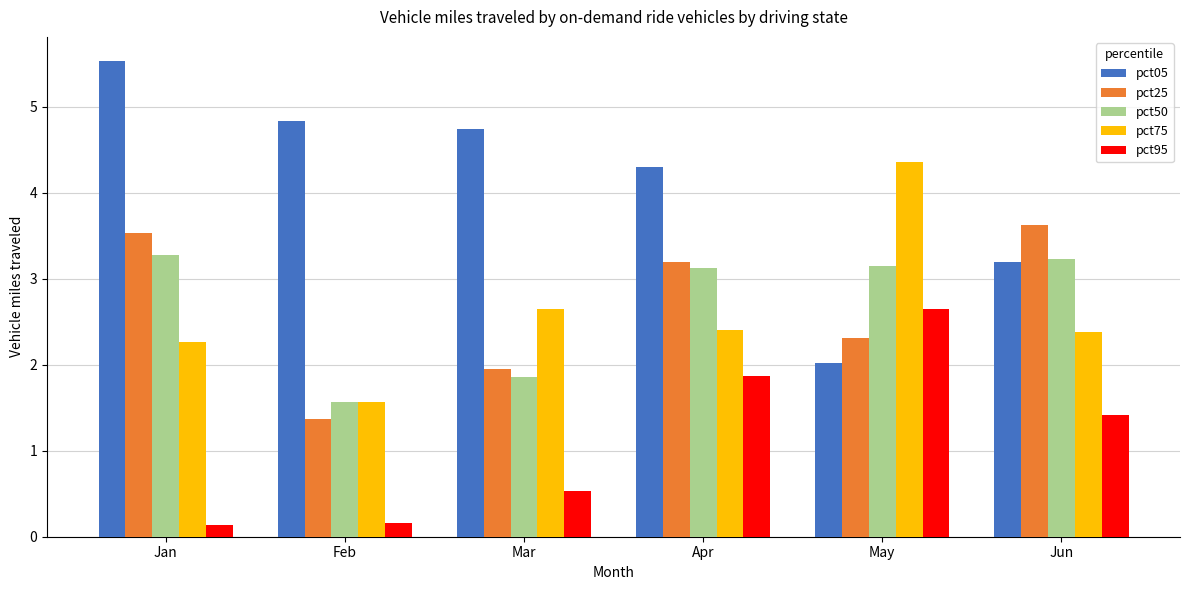

What is the difference between the maximum and second lowest values in the pct50 series?

1.4